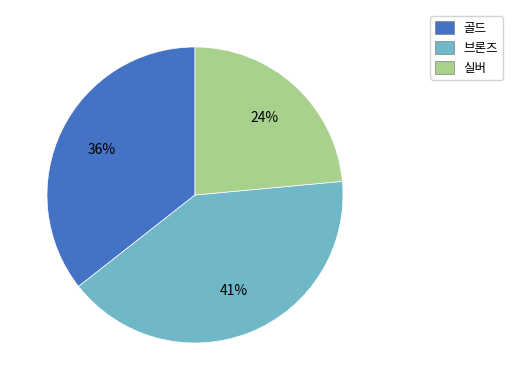

Which category has the biggest portion of the pie?

브론즈